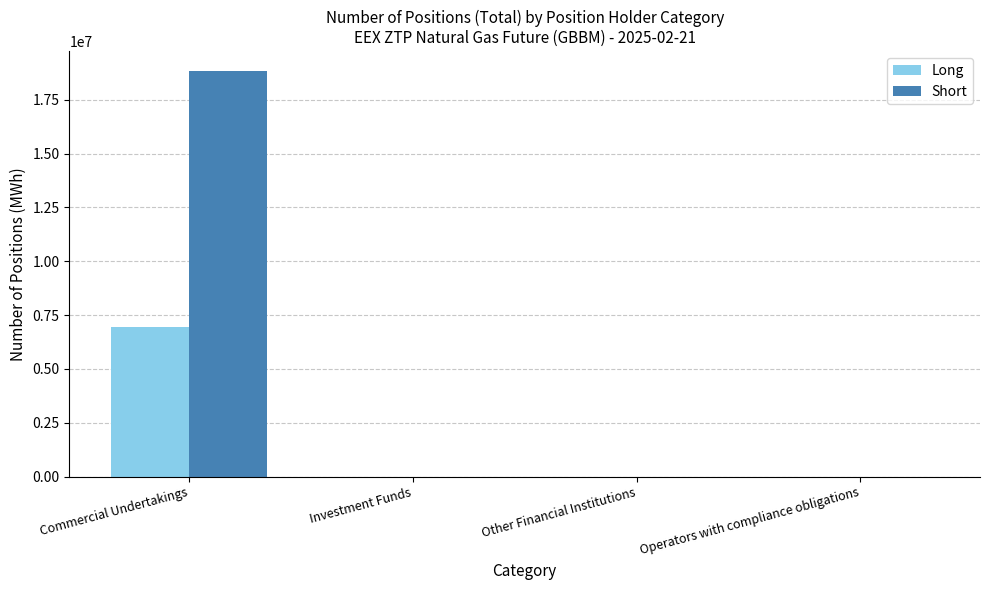

How many categories are shown in the chart?

4